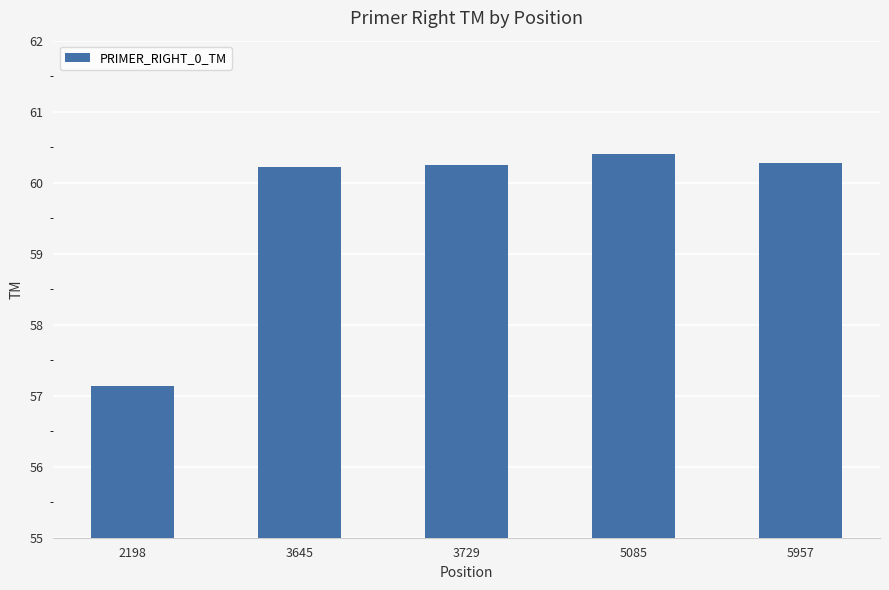

Where does the data first go above 60?

3645